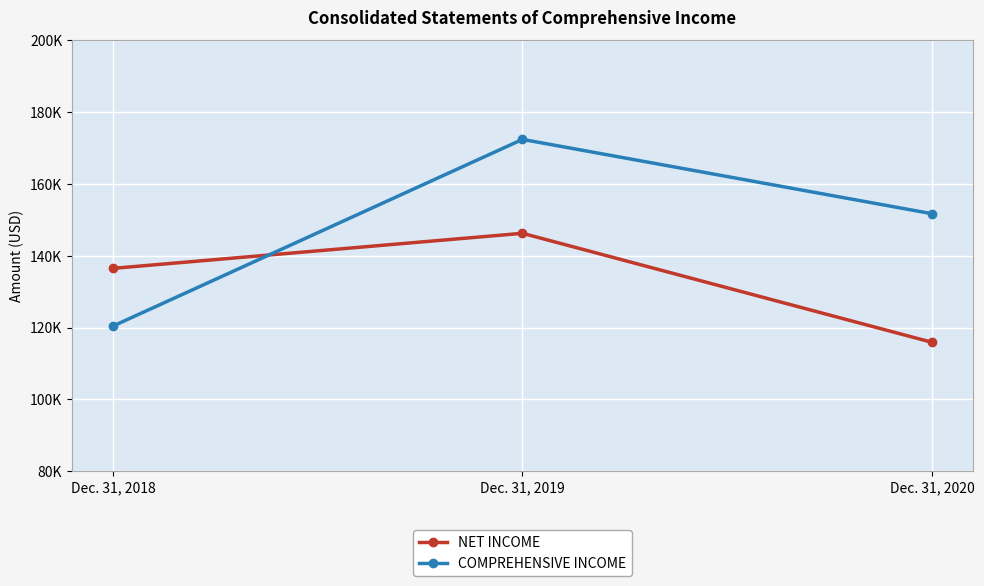

How many NET INCOME values are between 115928 and 146278?

3